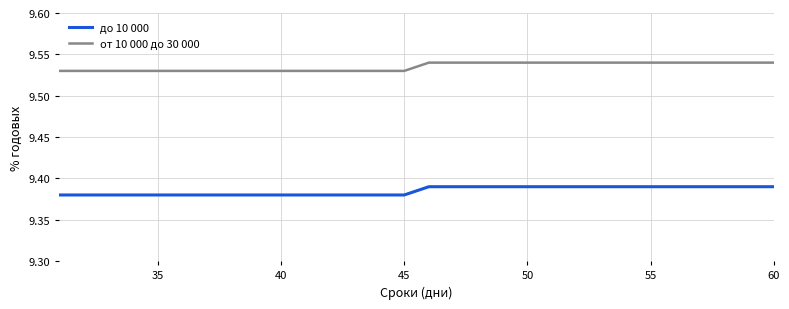

True or false: от 10 000 до 30 000 and до 10 000 cross at least once.

False